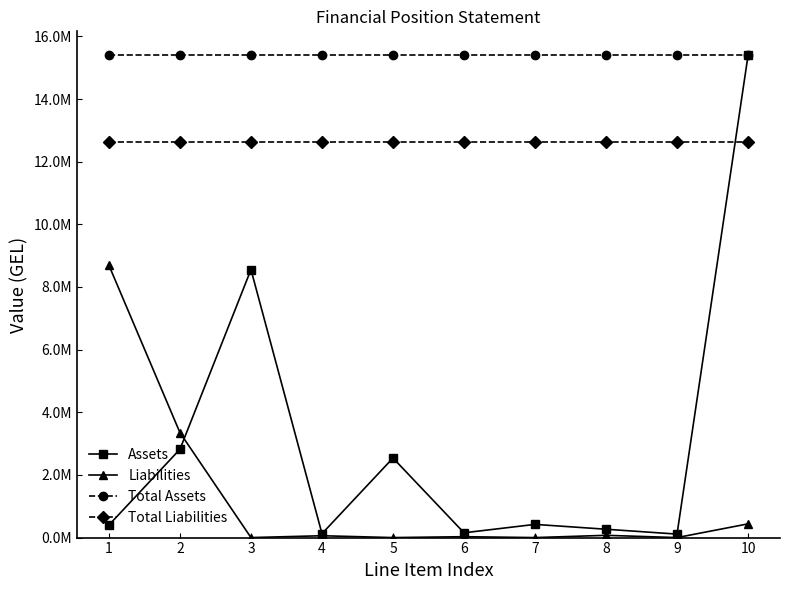

Which series has the widest spread of values?

Assets